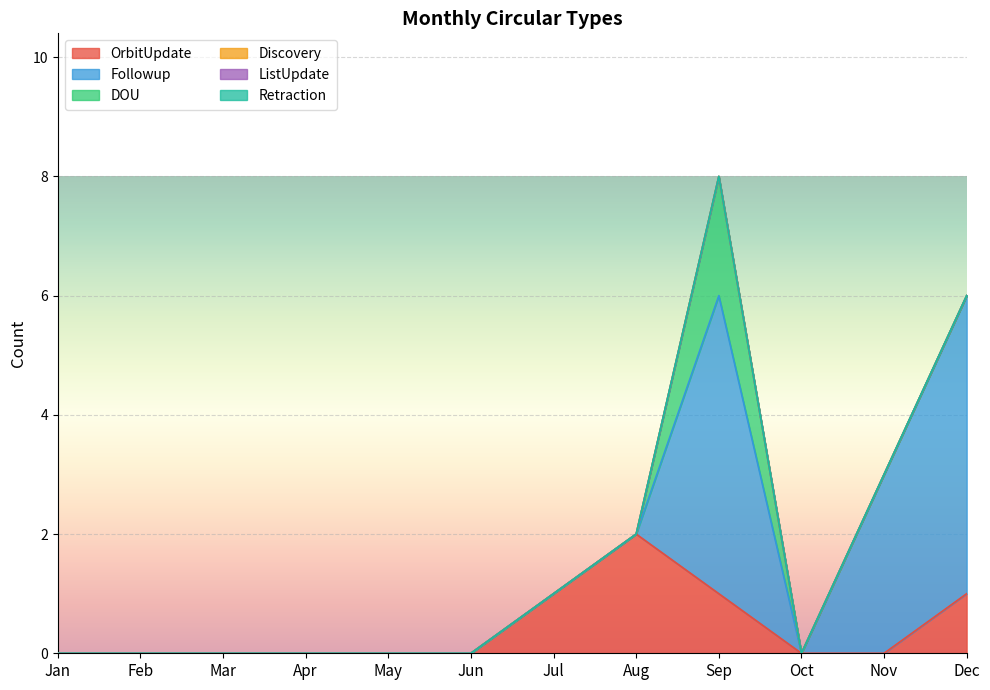

What are all the series names shown in the legend?

OrbitUpdate, Followup, DOU, Discovery, ListUpdate, Retraction